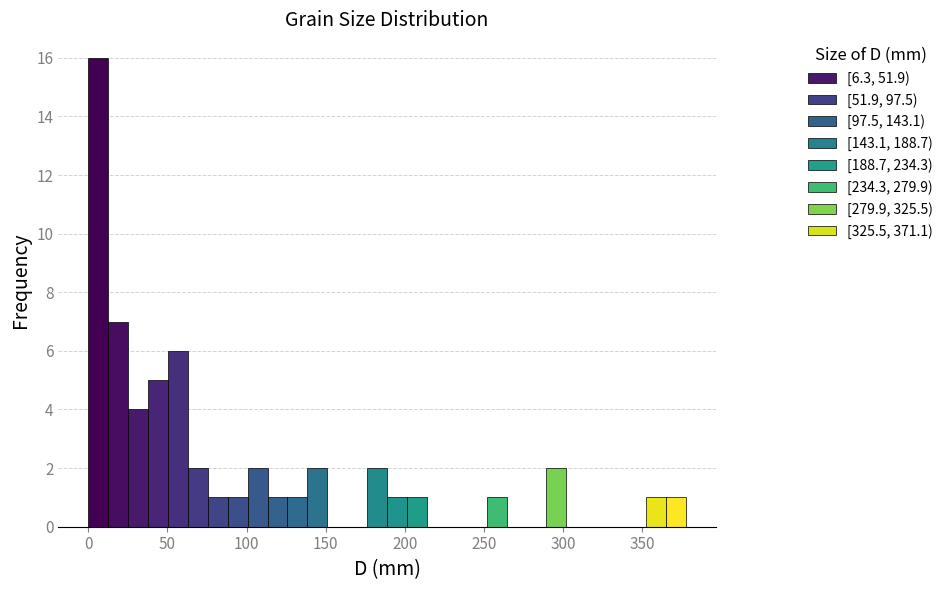

Read against the x-axis, roughly where is the centre of the tallest bar?

5